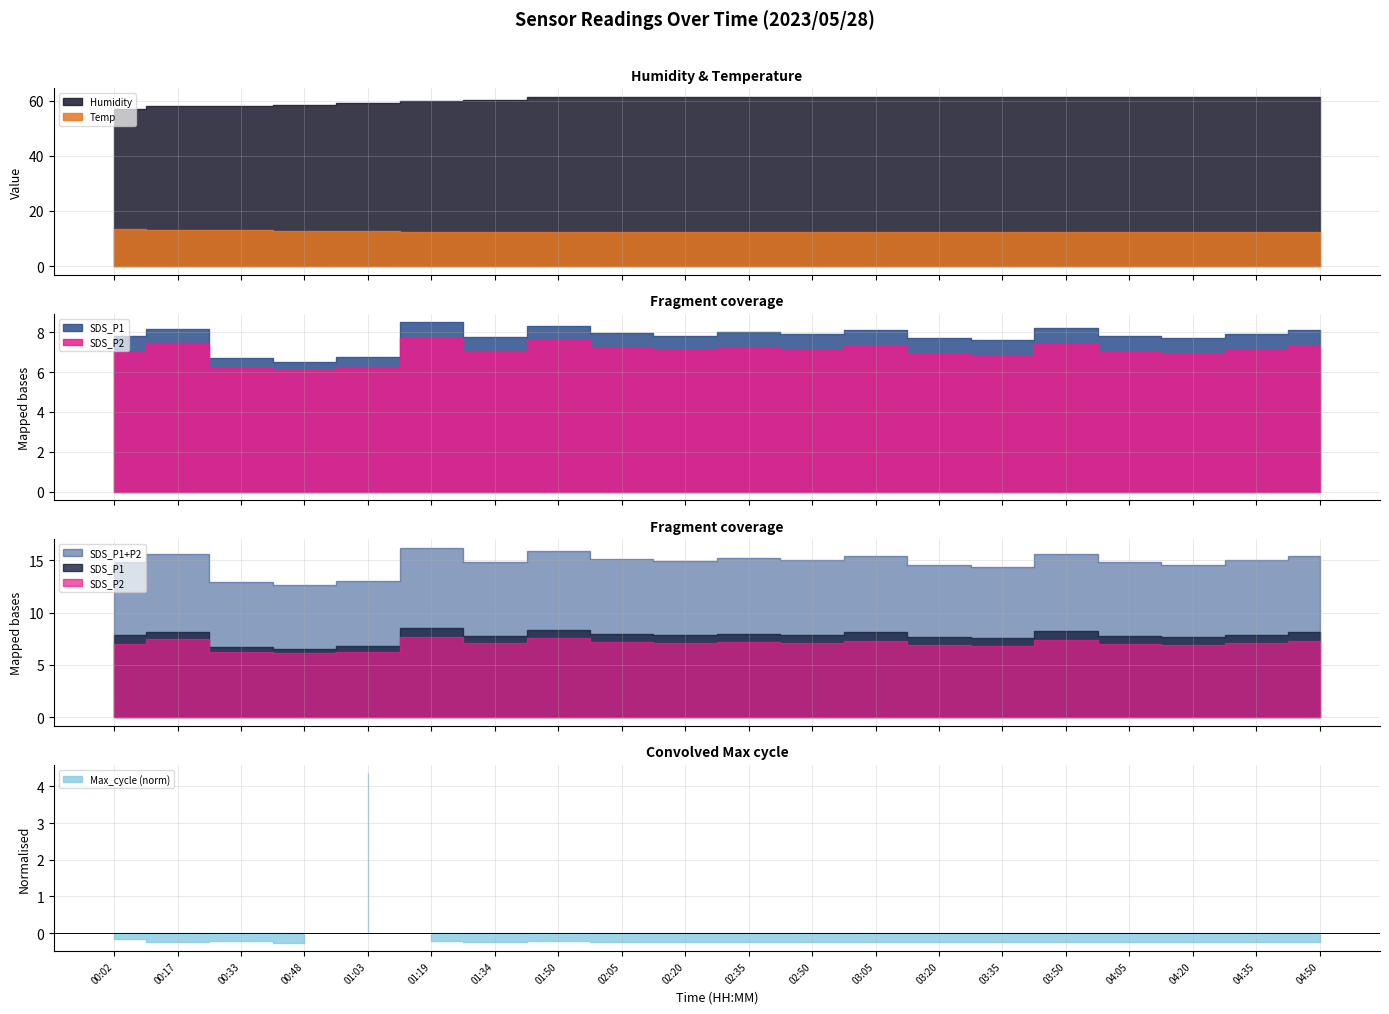

How many interior local valleys does the SDS_P1 series have?

6